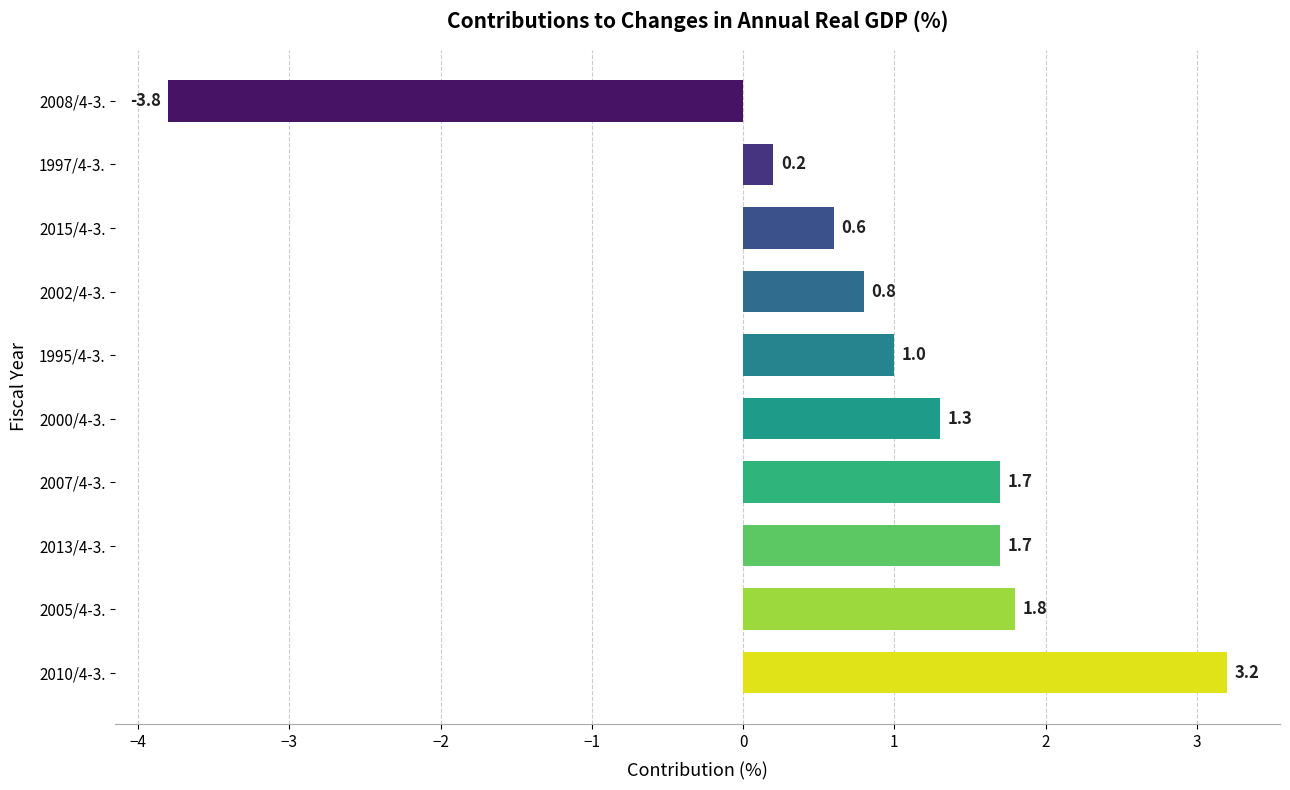

Which label corresponds to the largest value in the chart?

2010/4-3.